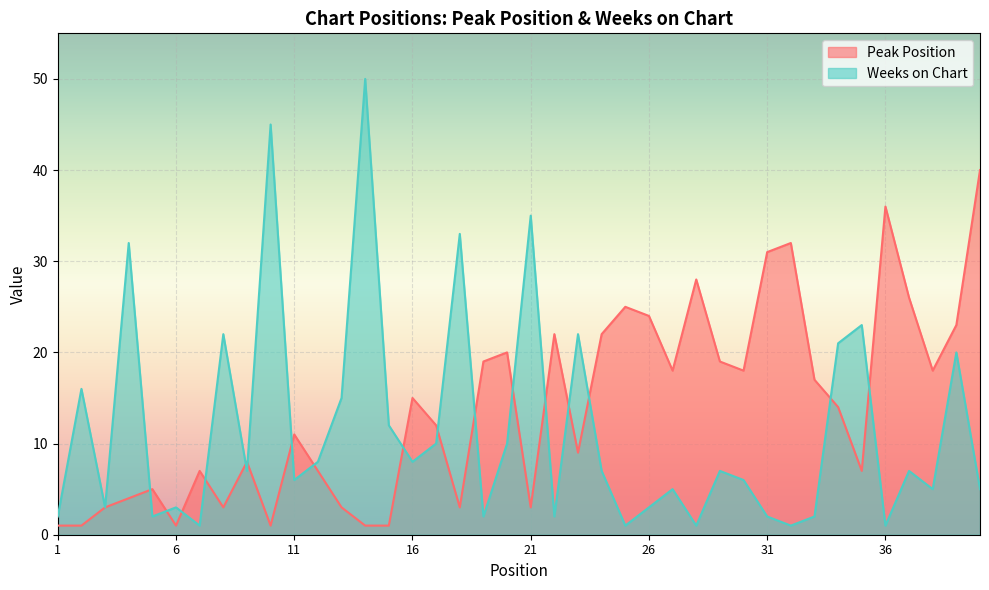

At which label does Peak Position first exceed 14?

16